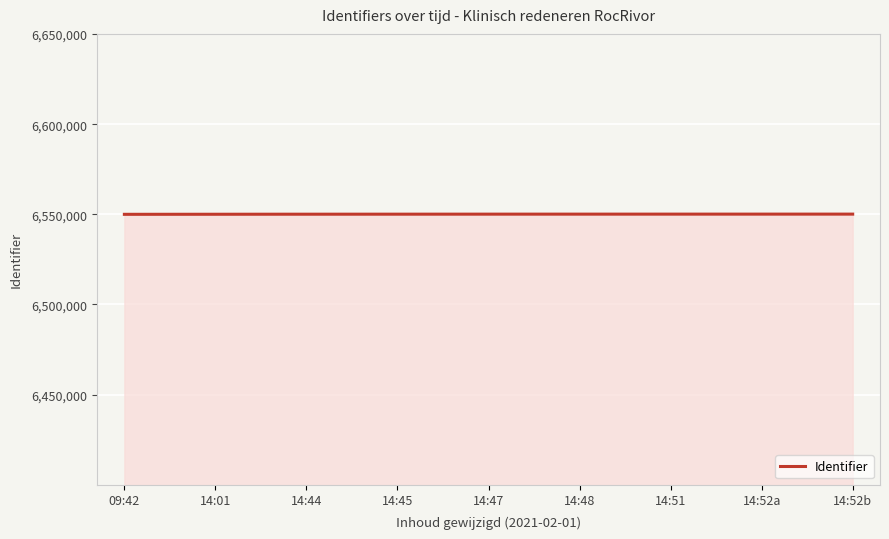

What is the maximum value shown in the chart?

6550139.0